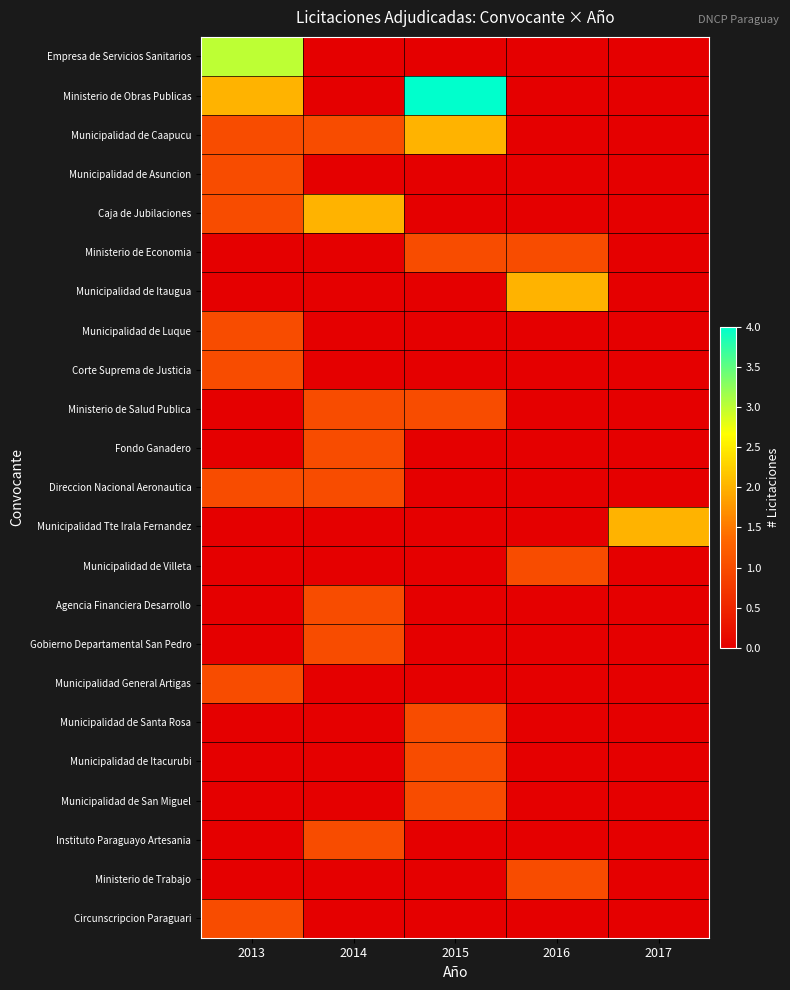

How many data points does each series have?

5